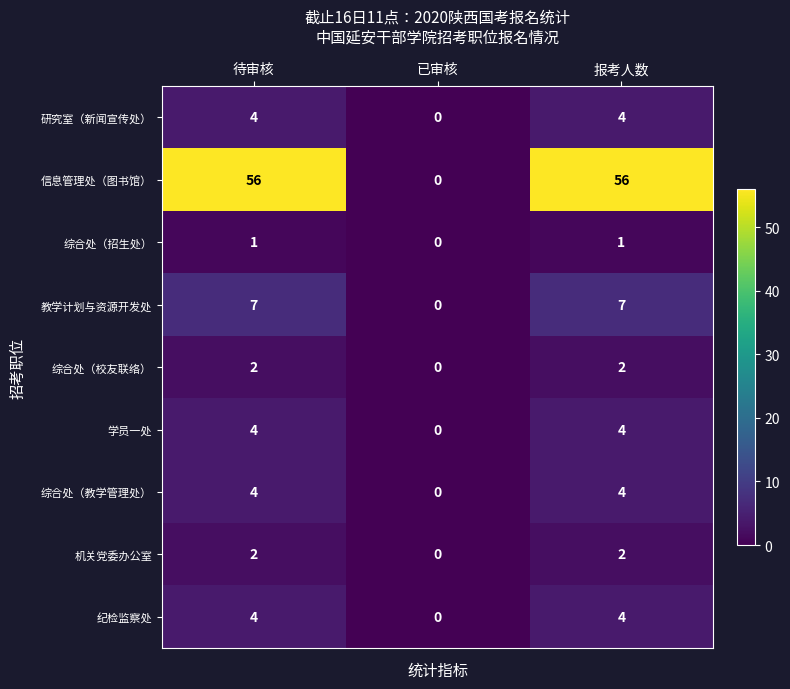

What is the highest value of the 研究室（新闻宣传处） series?

4